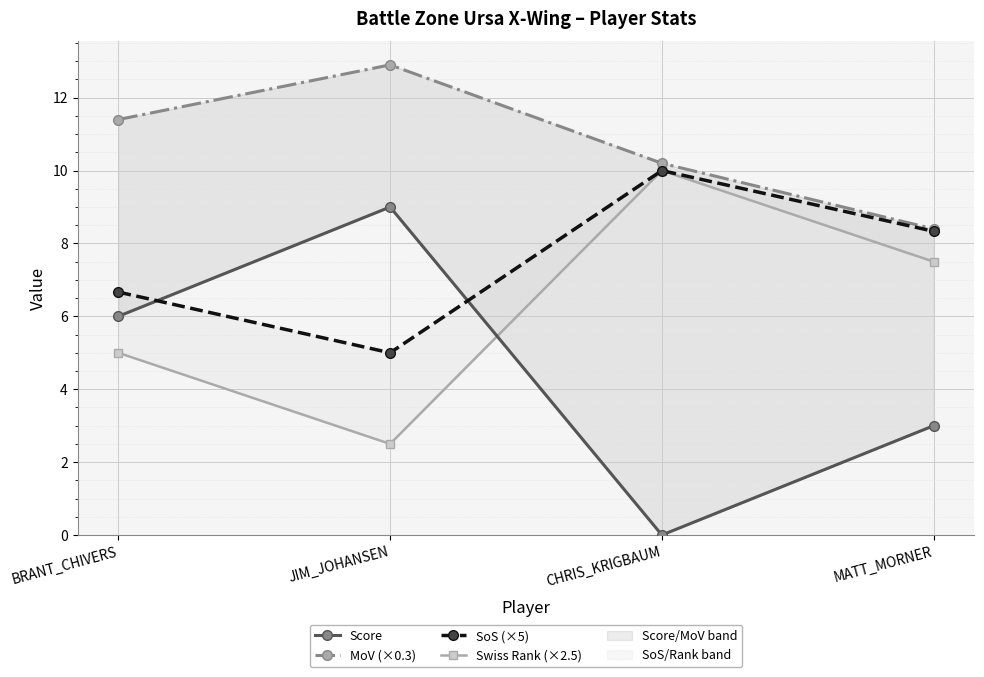

Reading right to left, transcribe all the data shown in this chart.

Score: MATT_MORNER=3.0	CHRIS_KRIGBAUM=0.0	JIM_JOHANSEN=9.0	BRANT_CHIVERS=6.0
MoV (×0.3): MATT_MORNER=8.4	CHRIS_KRIGBAUM=10.2	JIM_JOHANSEN=12.9	BRANT_CHIVERS=11.4
SoS (×5): MATT_MORNER=8.3	CHRIS_KRIGBAUM=10.0	JIM_JOHANSEN=5.0	BRANT_CHIVERS=6.7
Swiss Rank (×2.5): MATT_MORNER=7.5	CHRIS_KRIGBAUM=10.0	JIM_JOHANSEN=2.5	BRANT_CHIVERS=5.0